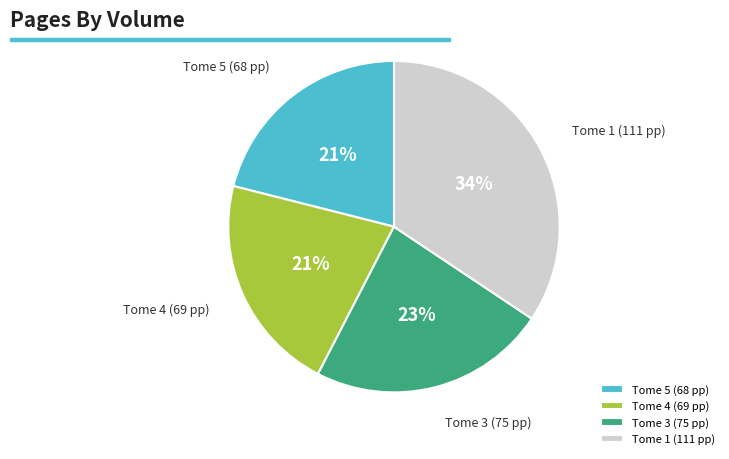

The Tome 4 (69 pp) slice represents 9% of the pie. True or false?

False